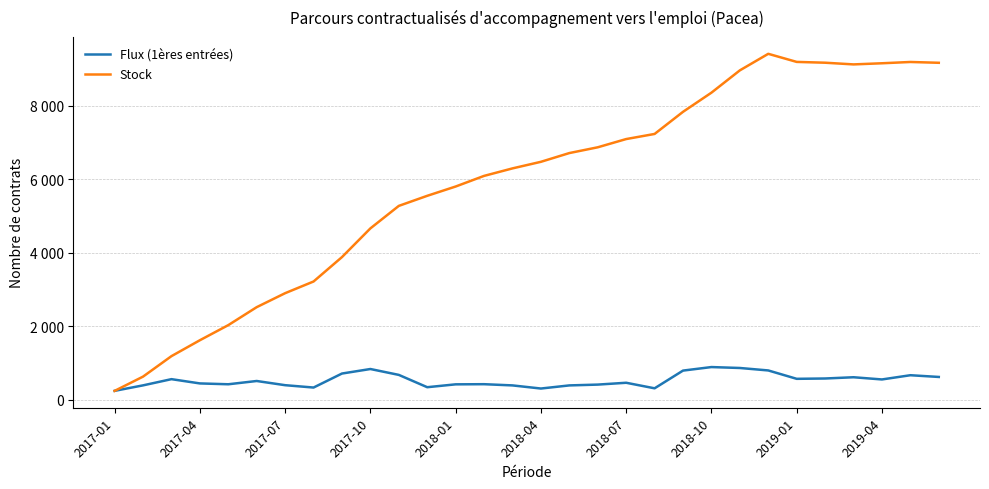

Does the chart have visible grid lines?

Yes